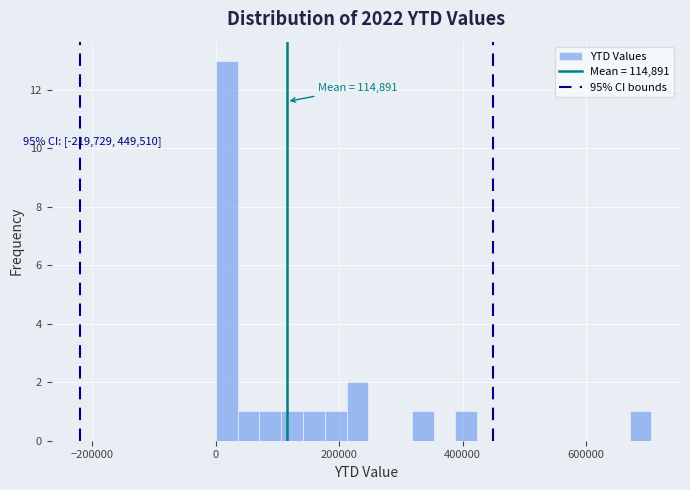

Read against the x-axis, roughly where is the centre of the tallest bar?

20000